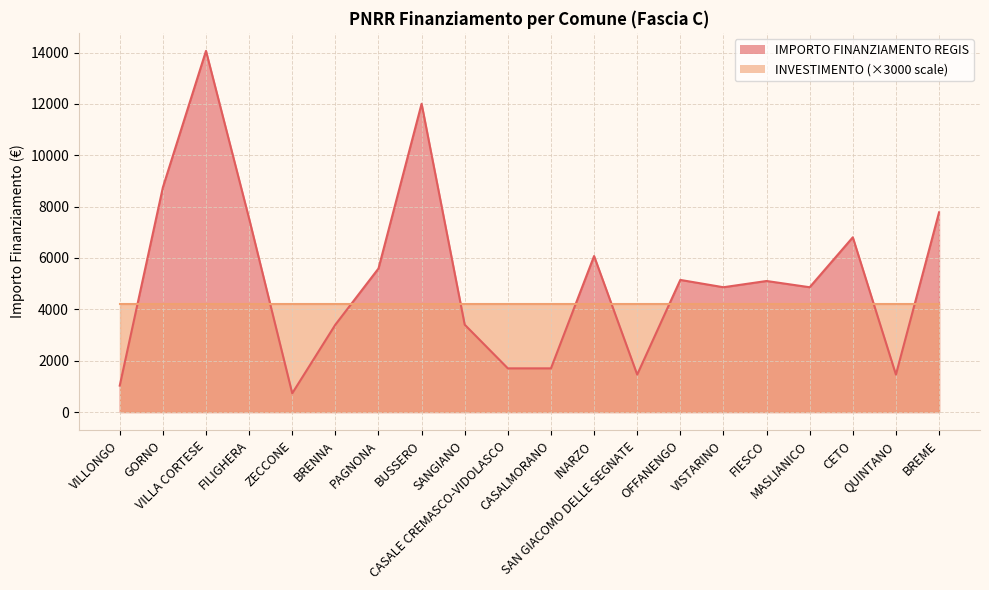

What is the change in value from OFFANENGO to FIESCO?

-42